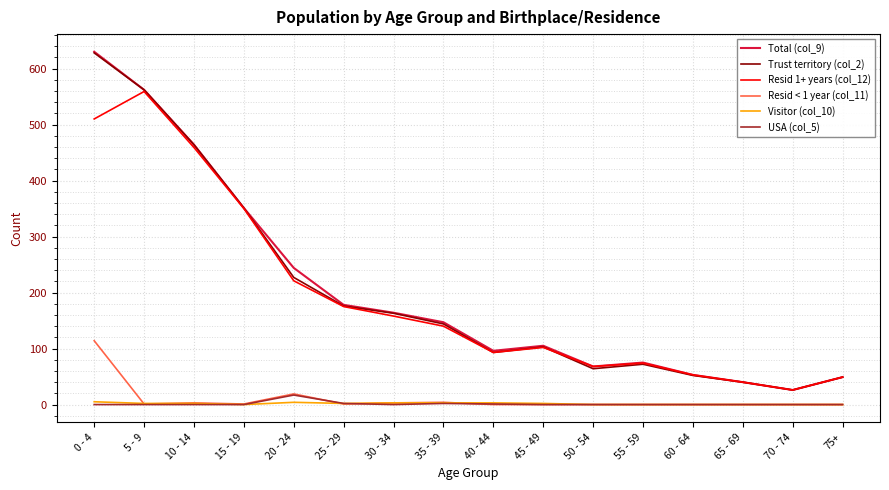

What is the difference between the maximum and minimum values in the USA (col_5) series?

17